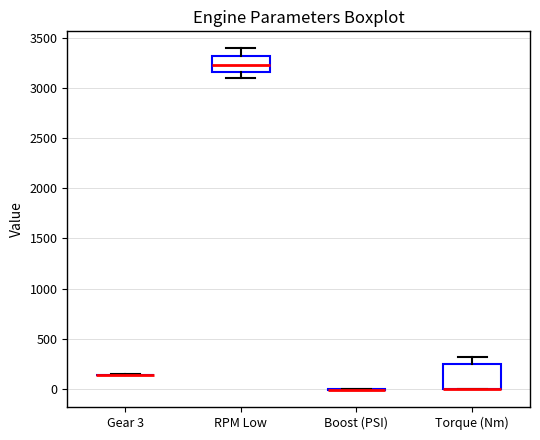

Reading left to right, read every box against the y-axis: the position of its median line, the range the box covers, and the ends of its whiskers. The values are not printed on the chart, so give them approximately, as read against the axis.

Gear 3: box collapsed to a line at 150, whiskers 150 to 150
RPM Low: median 3250, box 3150 to 3300, whiskers 3100 to 3400
Boost (PSI): box collapsed to a line at 0, whiskers 0 to 0
Torque (Nm): median 0 (drawn on the box's lower edge), box 0 to 250, whiskers 0 to 300